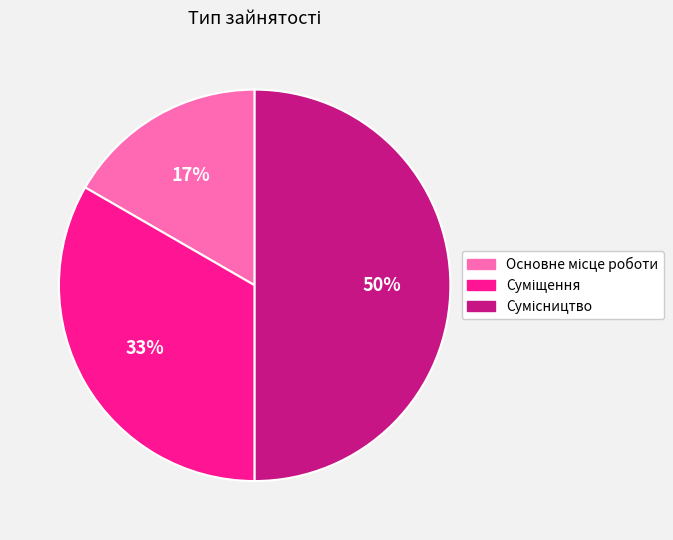

To the nearest percent, what is the difference between the largest and smallest slice percentages?

33%